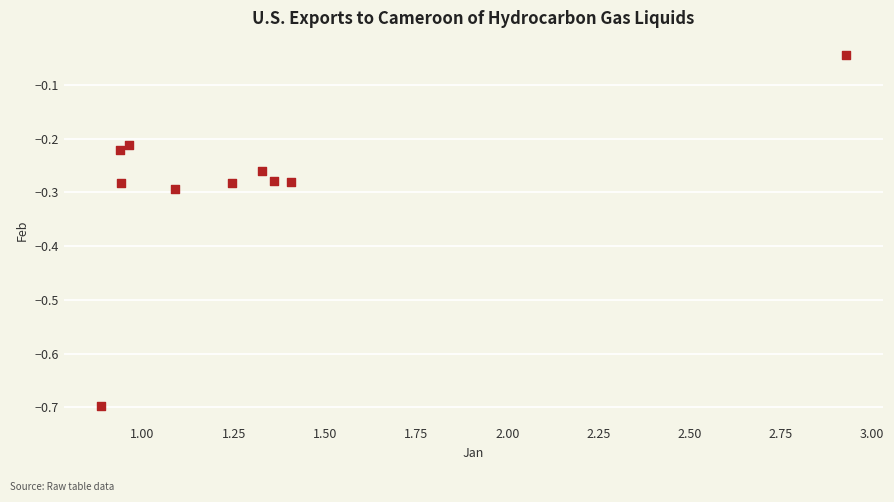

What is the average X value?

1.3